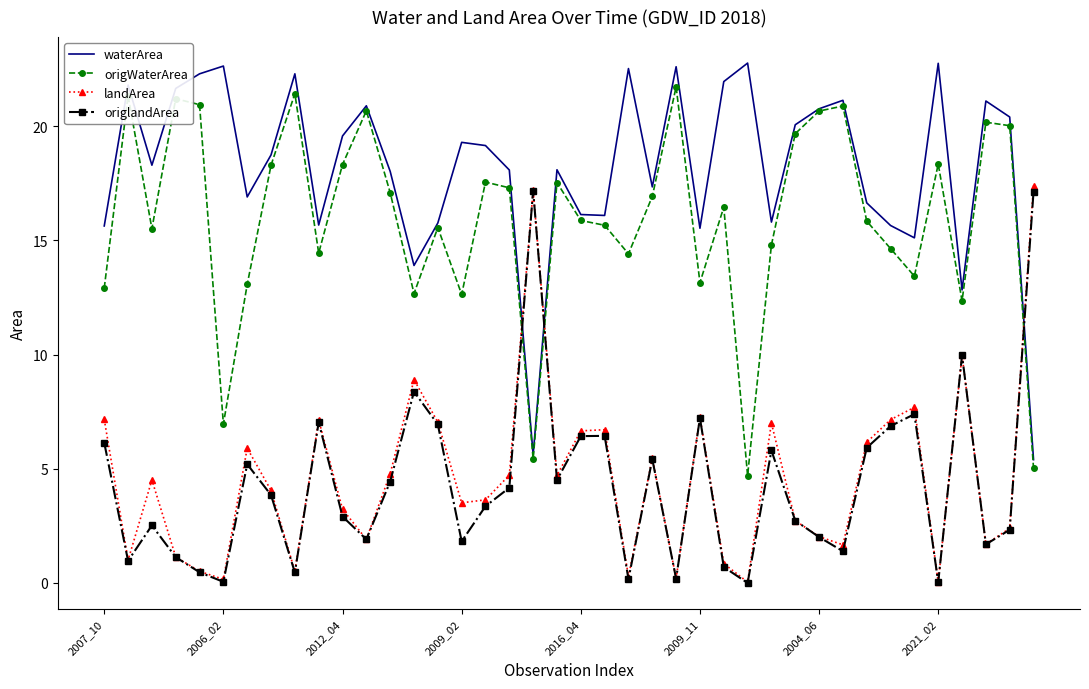

Which series has the largest total across all categories?

waterArea